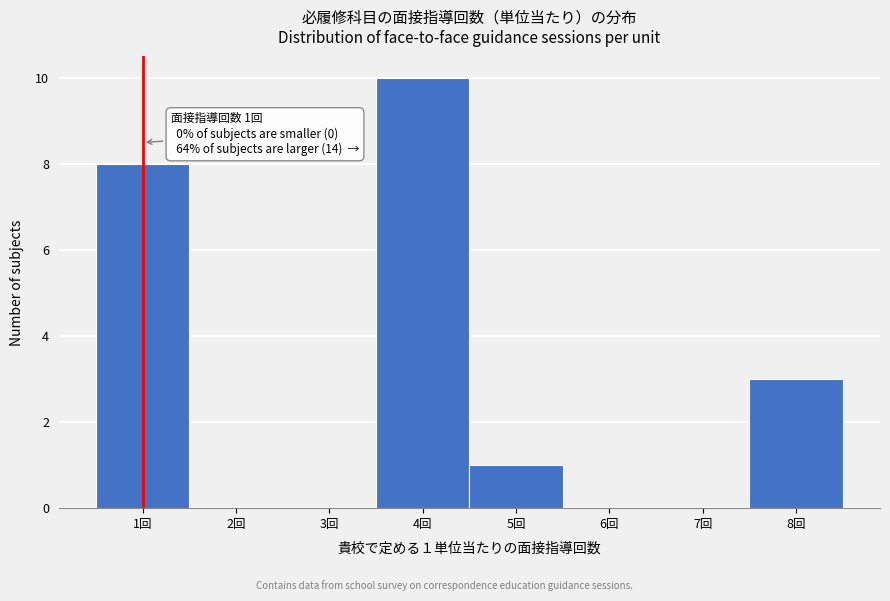

Over which range of the x-axis is the bar tallest?

3.5 to 4.5